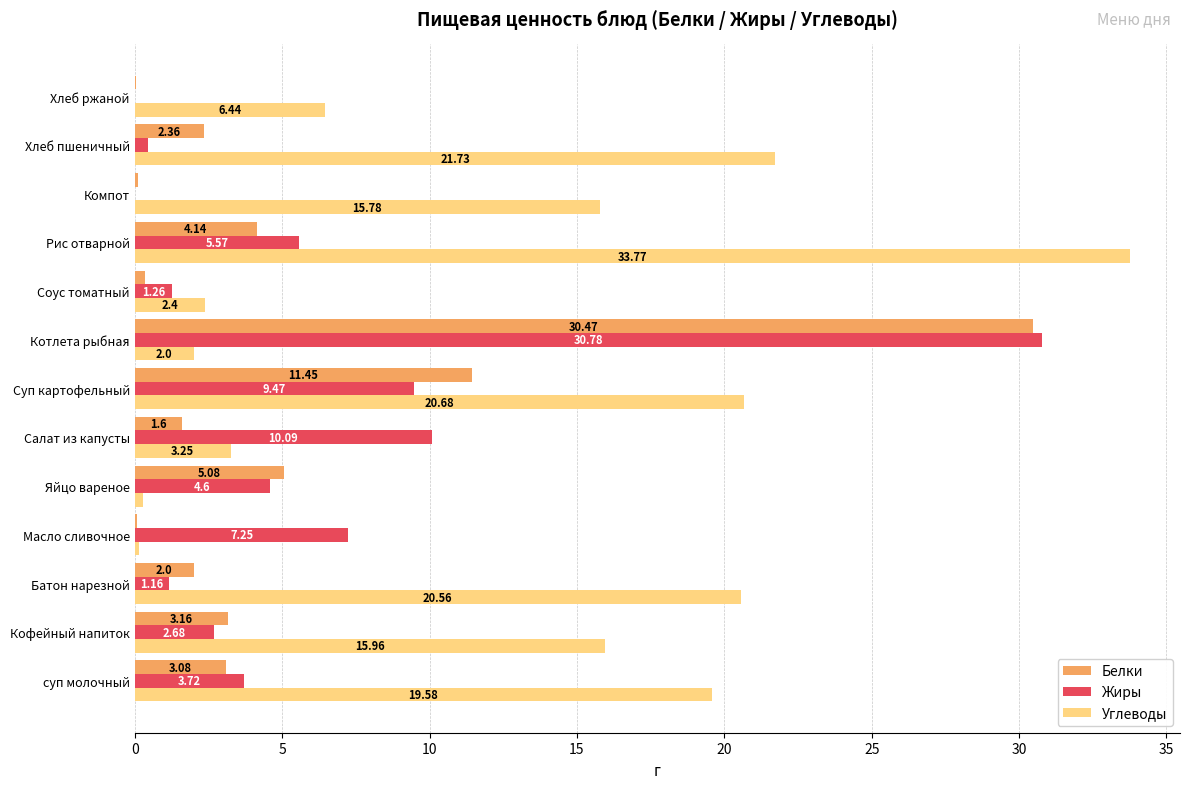

Between суп молочный and Хлеб ржаной, which series saw the biggest shift?

Углеводы